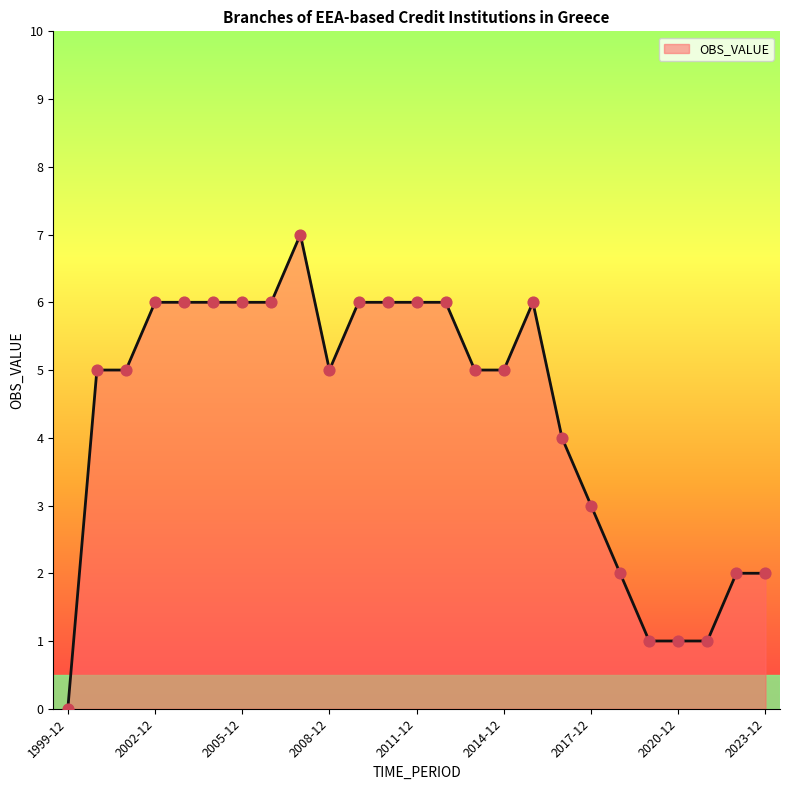

What is the greatest value displayed?

7